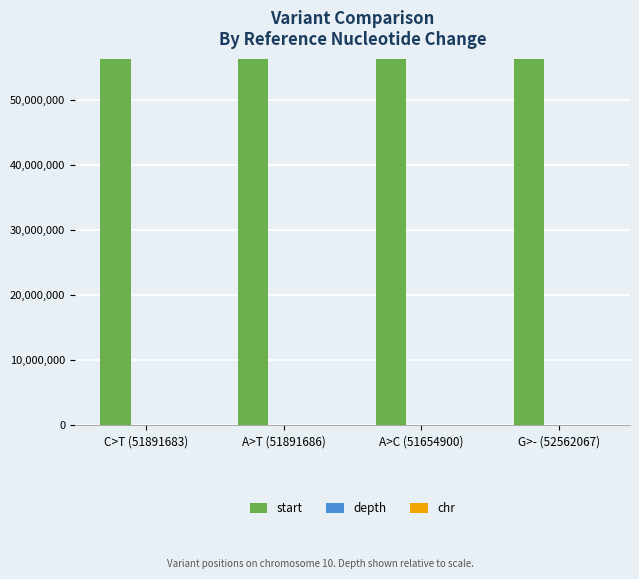

Which series has the largest total across all categories?

start